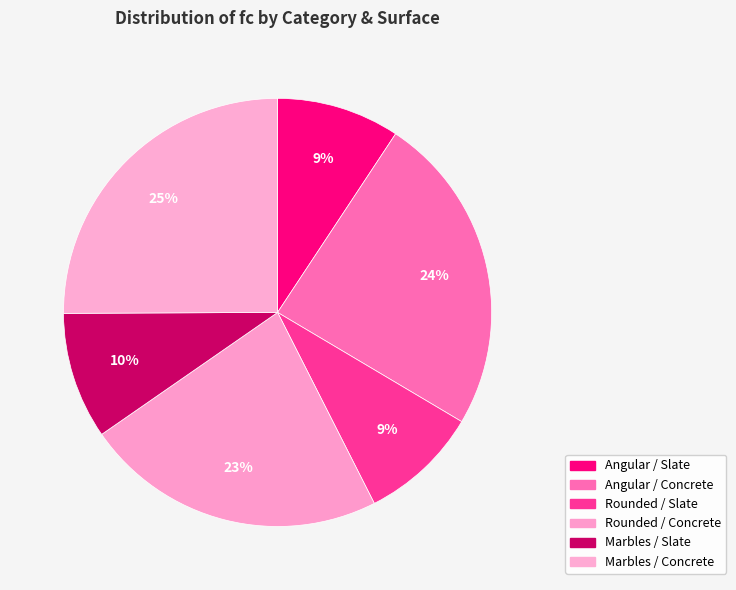

To the nearest percent, what is the difference between the Rounded / Slate and Marbles / Slate slice percentages?

1%